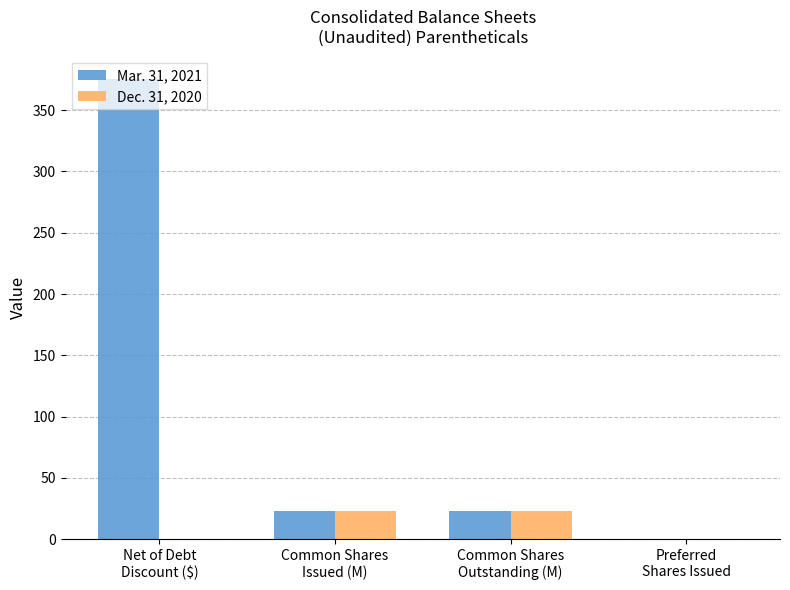

What is the average value of the Dec. 31, 2020 series?

11.6